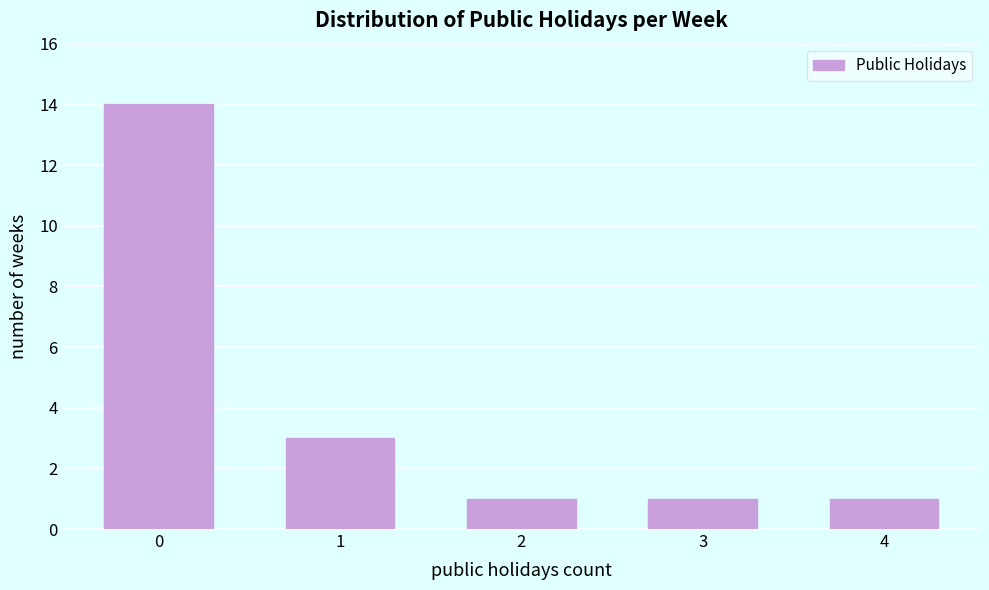

Reading left to right, extract all data points from this chart.

0=14	1=3	2=1	3=1	4=1